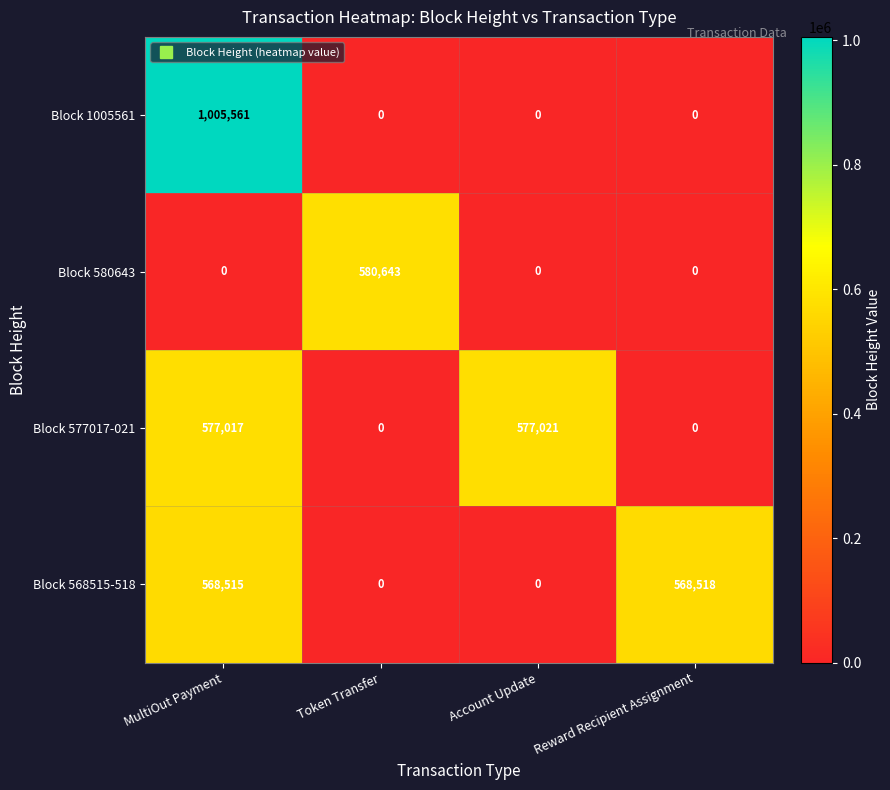

At which category is the sum across all series the highest?

MultiOut Payment